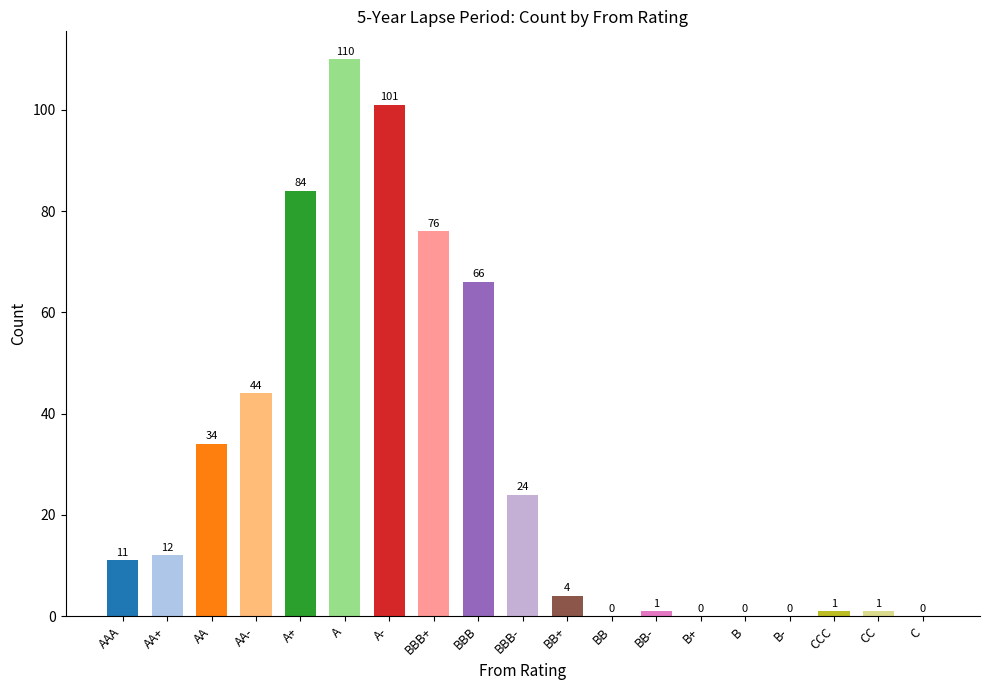

At which label is the value closest to 55?

AA-